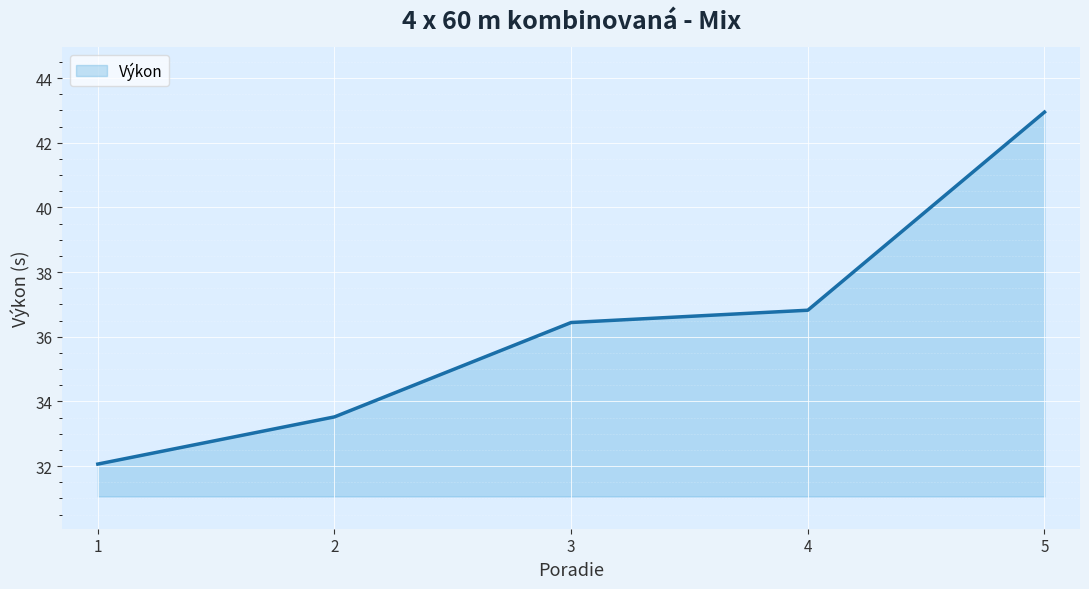

List the labels in order of value, largest first.

5, 4, 3, 2, 1